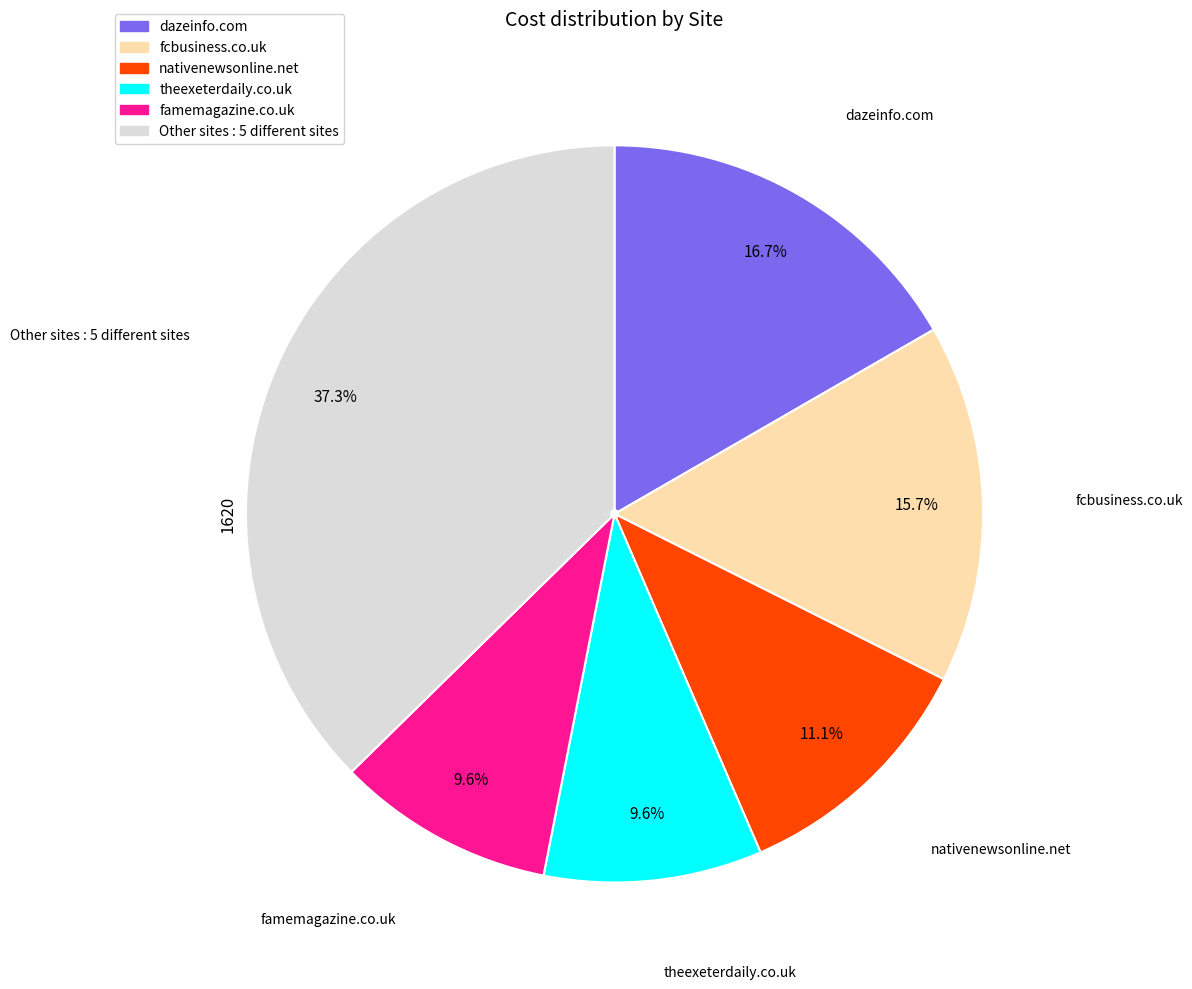

Does any single category account for the majority?

No